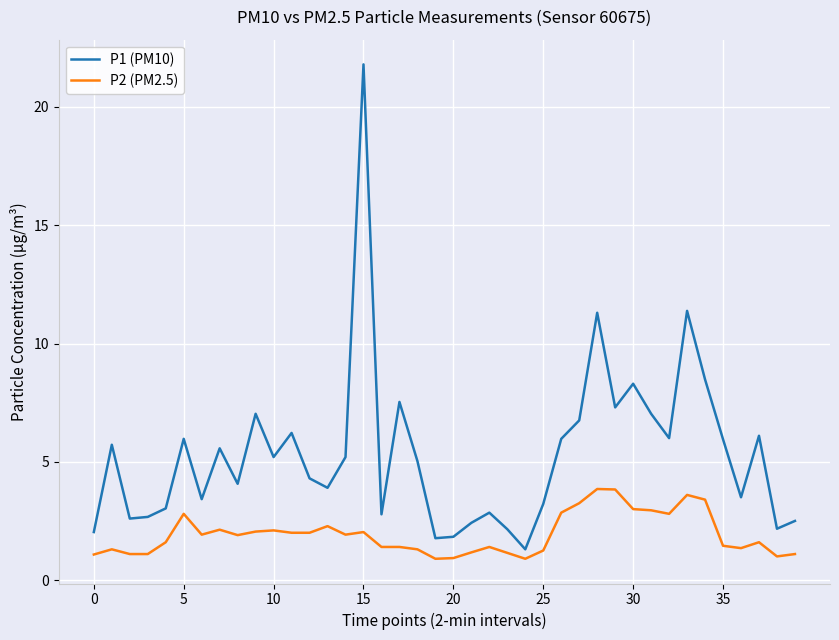

What is the highest value of the P2 (PM2.5) series?

3.9